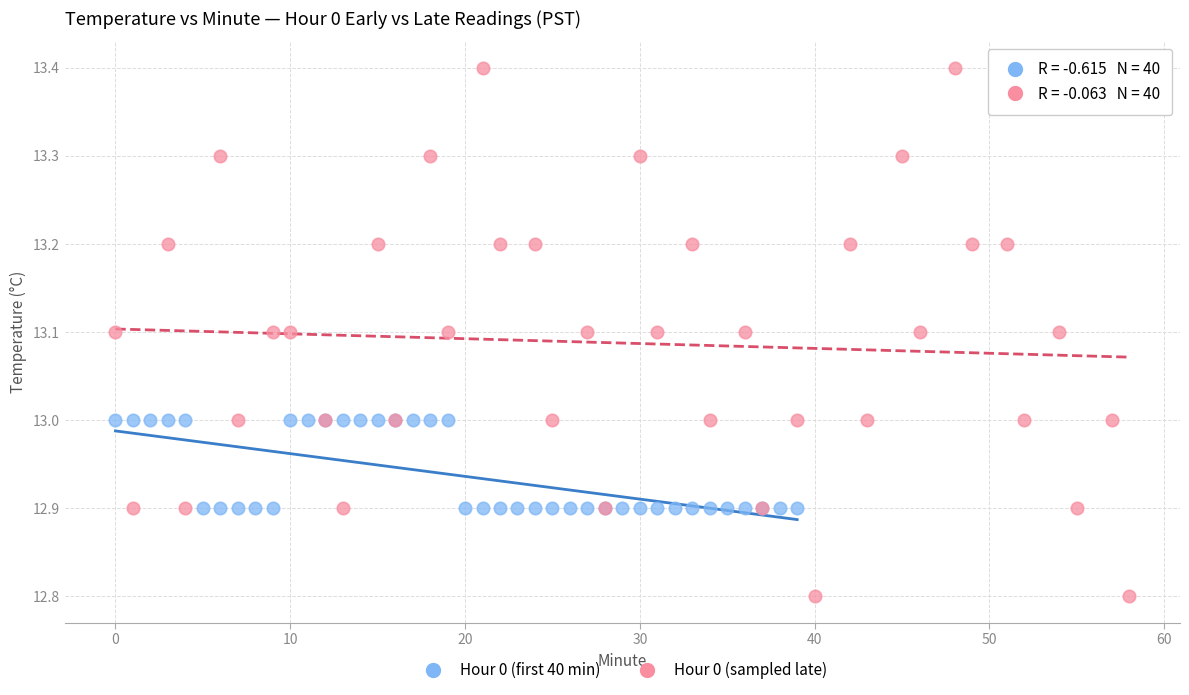

Which series contains the highest Y value?

Hour 0 (sampled late)